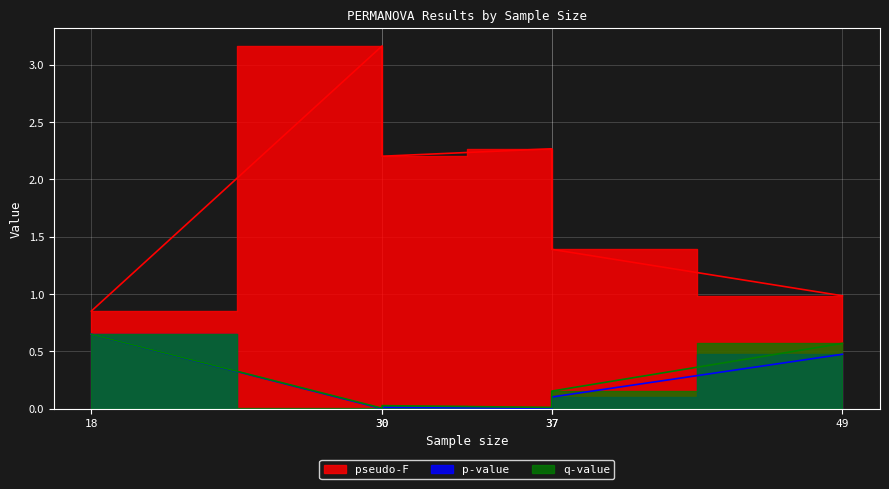

Where is the first local minimum for pseudo-F?

30